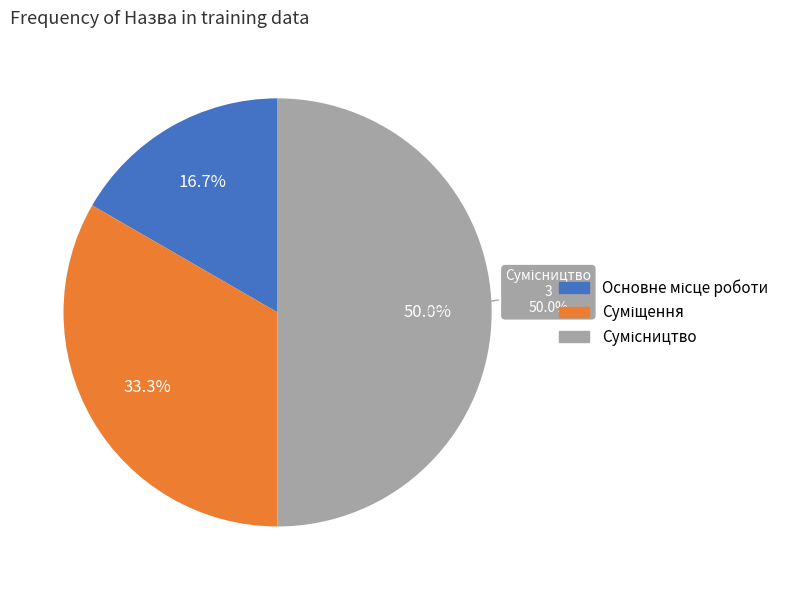

To the nearest percent, what is the difference between the largest and smallest slice percentages?

33%